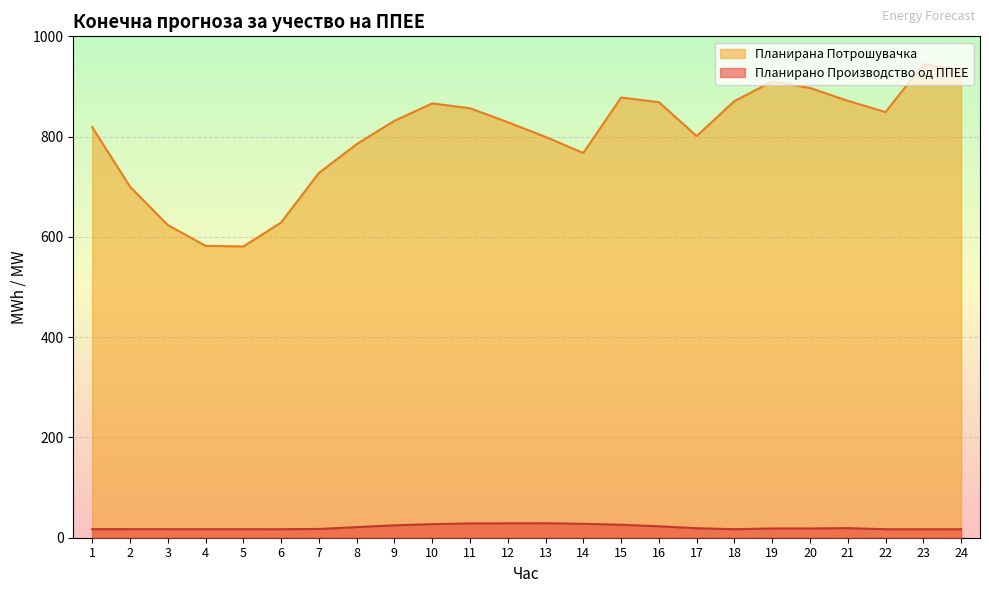

True or false: Планирана Потрошувачка and Планирано Производство од ППЕЕ intersect in this chart.

False